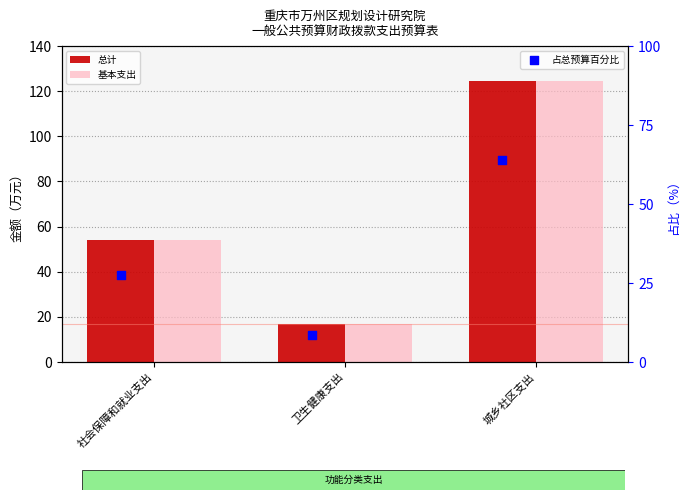

Is the value of 基本支出 at 社会保障和就业支出 greater than the value of 占总预算百分比 at 社会保障和就业支出?

Yes